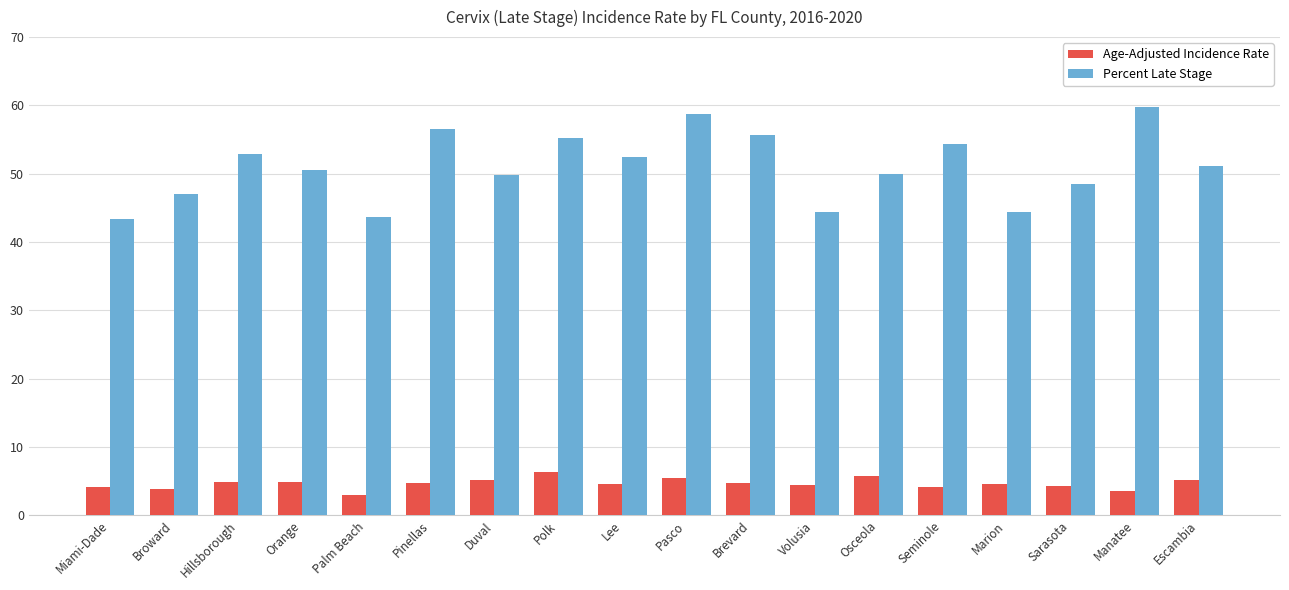

Rank the series by their average value, from lowest to highest.

Age-Adjusted Incidence Rate, Percent Late Stage